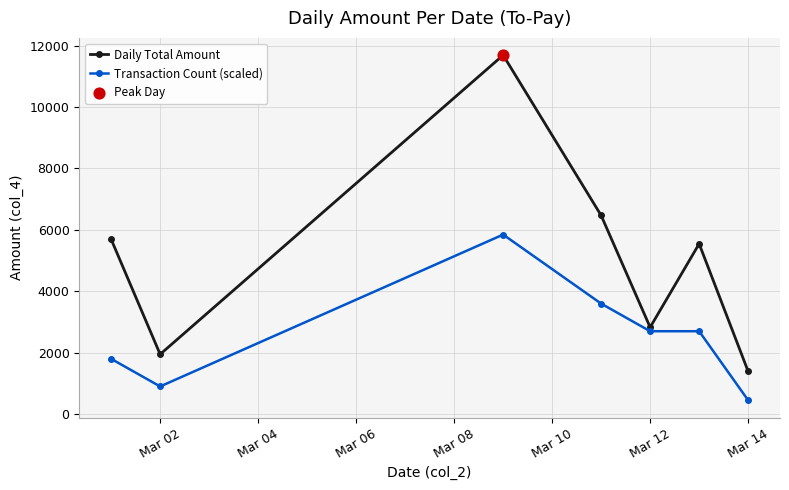

Which series has the widest spread of values?

Daily Total Amount